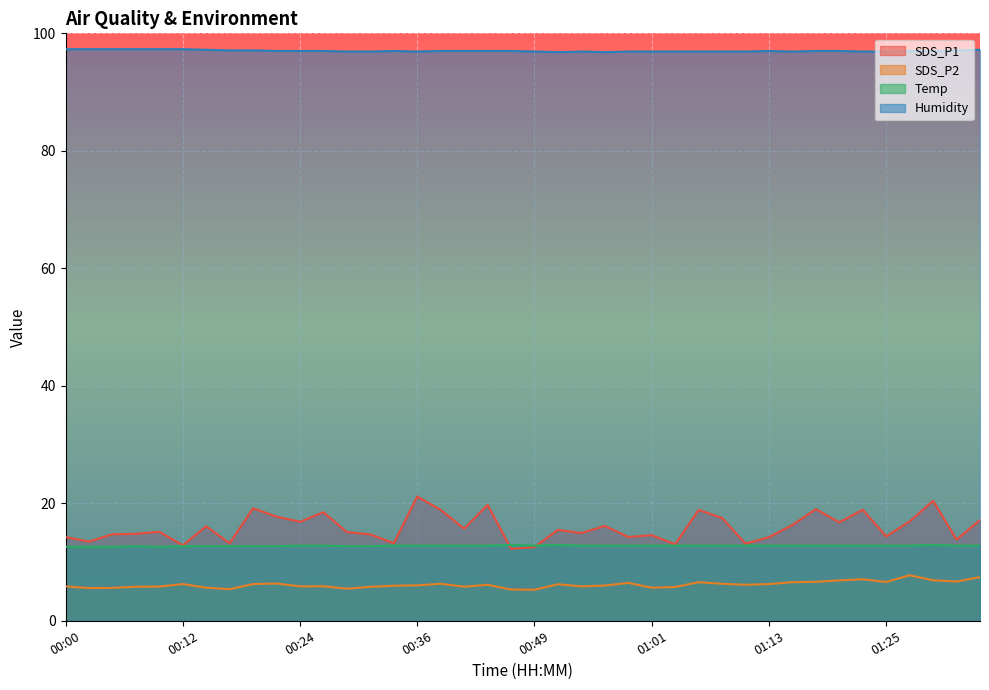

List the labels in order of Temp value, smallest first.

00:00, 00:02, 00:05, 00:10, 00:07, 00:12, 00:14, 00:17, 00:19, 00:22, 00:29, 00:32, 00:24, 00:27, 00:34, 00:36, 00:39, 00:41, 00:44, 00:49, 00:54, 00:56, 00:58, 01:01, 01:03, 01:06, 01:08, 01:11, 01:13, 01:15, 01:18, 01:20, 01:23, 01:25, 01:28, 01:32, 01:35, 00:46, 00:51, 01:30